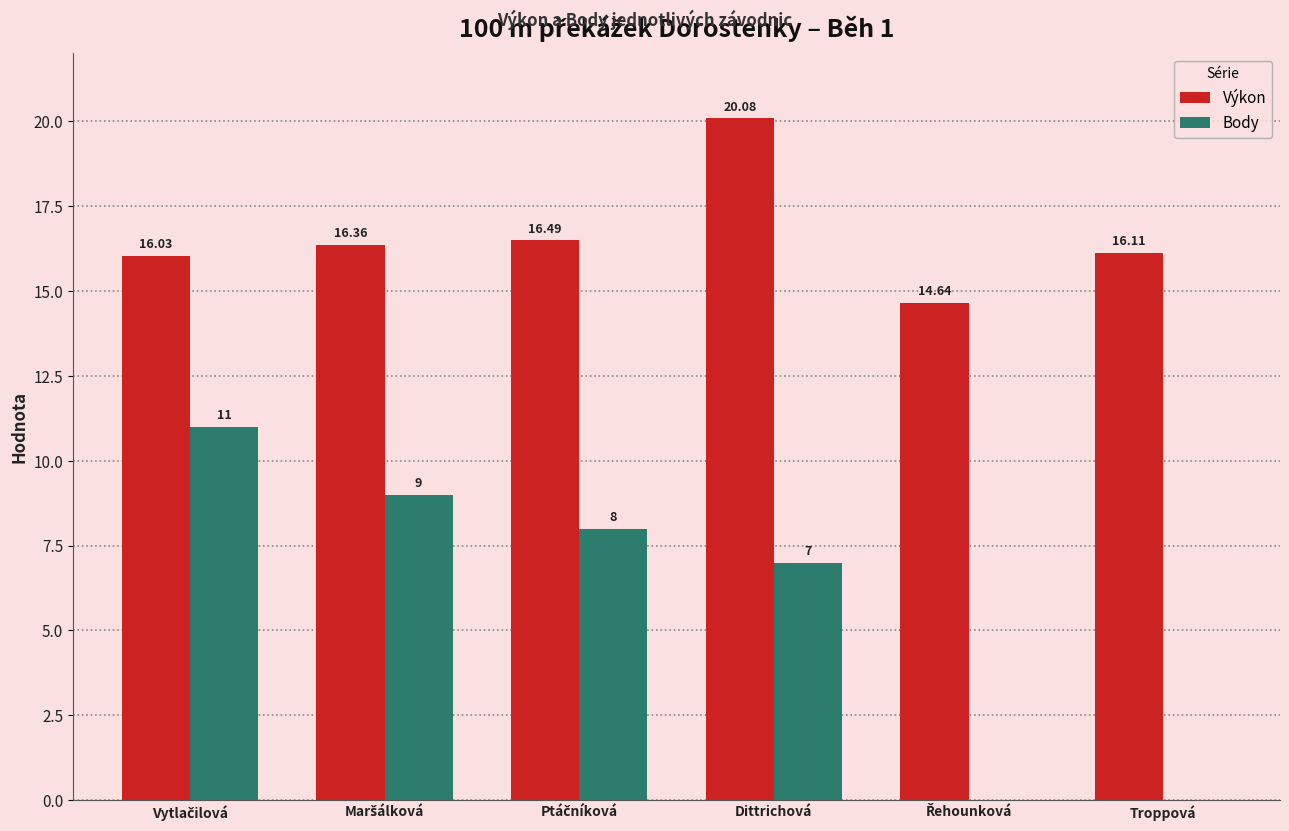

At which category is the sum across all series the highest?

Dittrichová